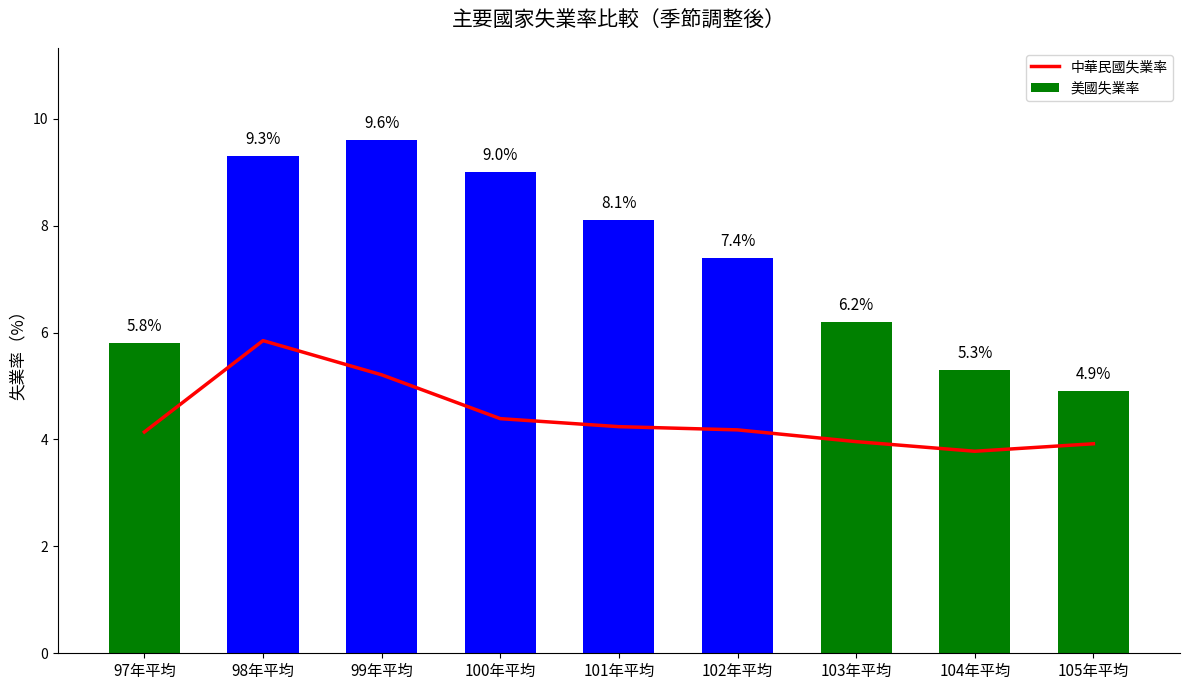

Which series changed the most between 97年平均 and 99年平均?

美國失業率